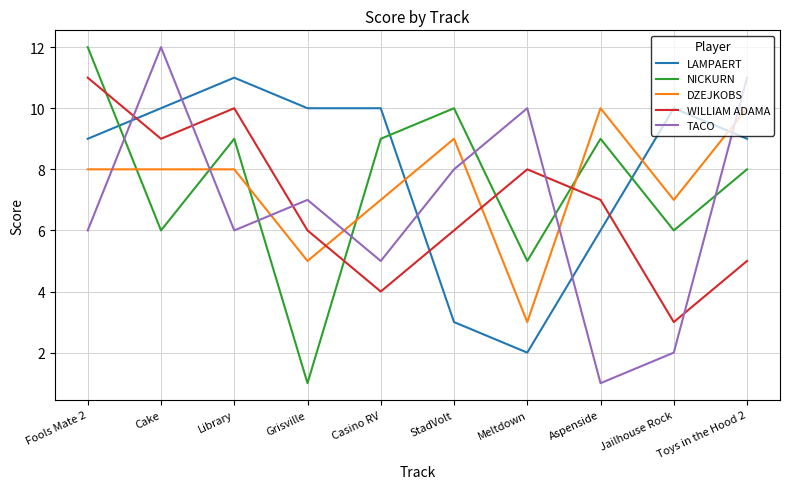

Where is the first local maximum for TACO?

Cake